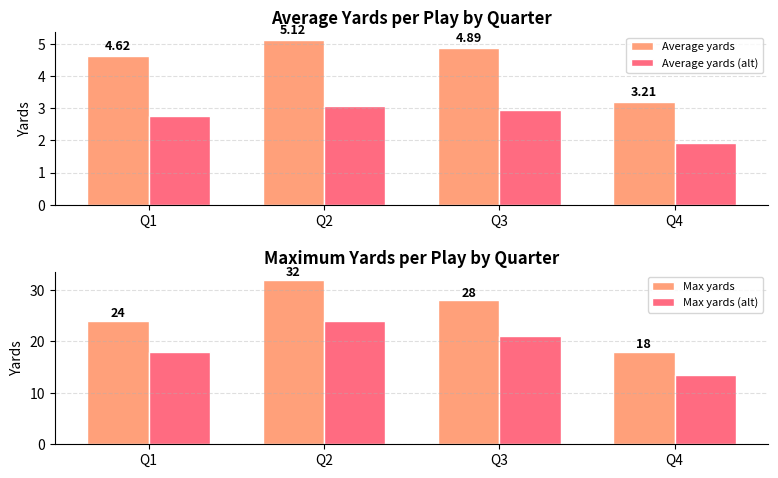

How many groups of bars are there?

4